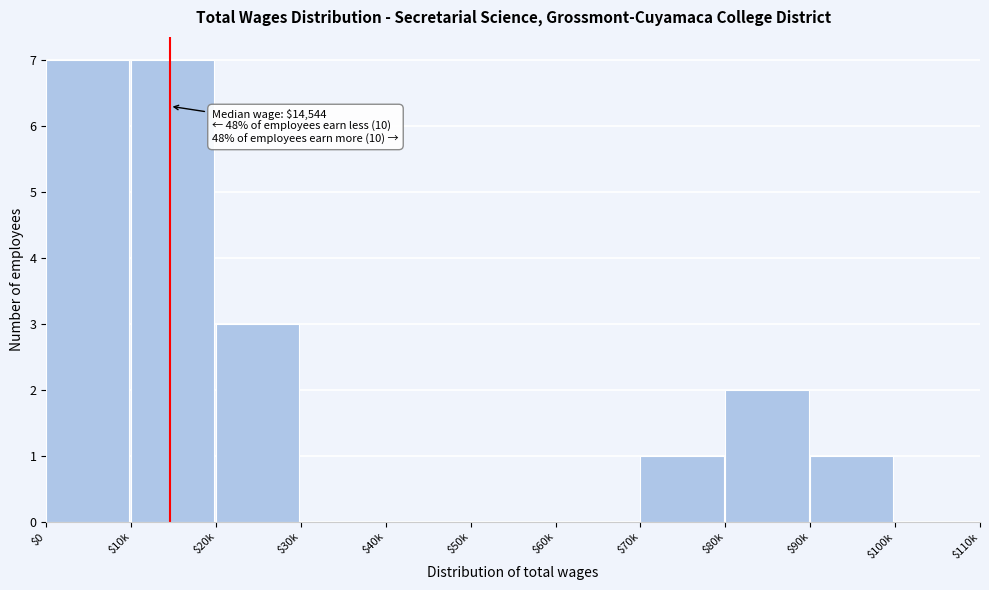

What is the greatest value displayed?

7